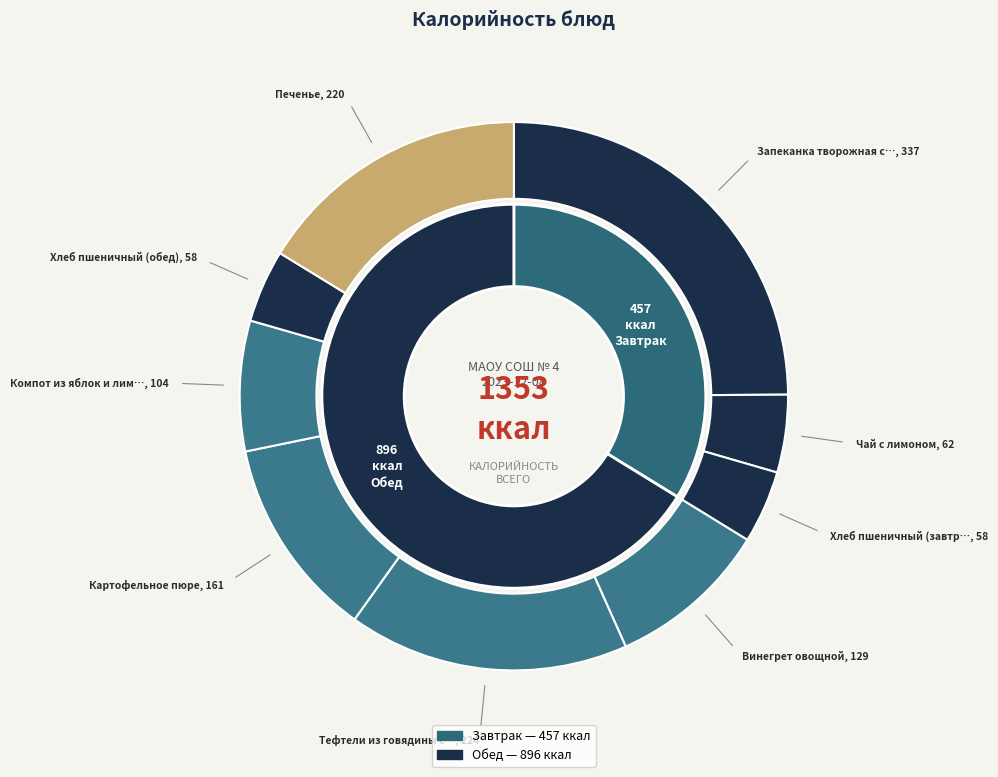

How many segments does this pie chart have?

9